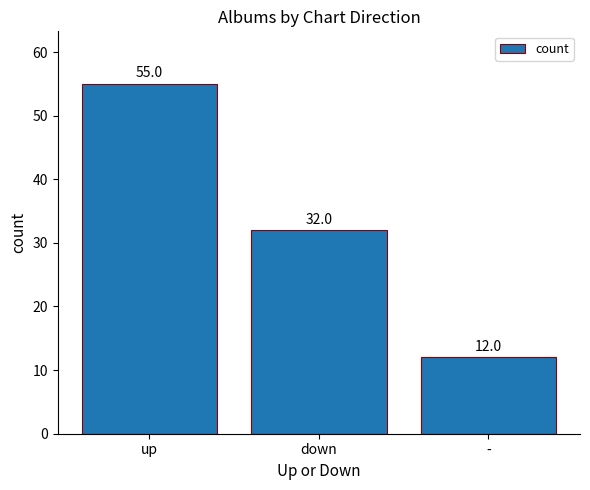

What is the value of the 3rd bar from the left?

12